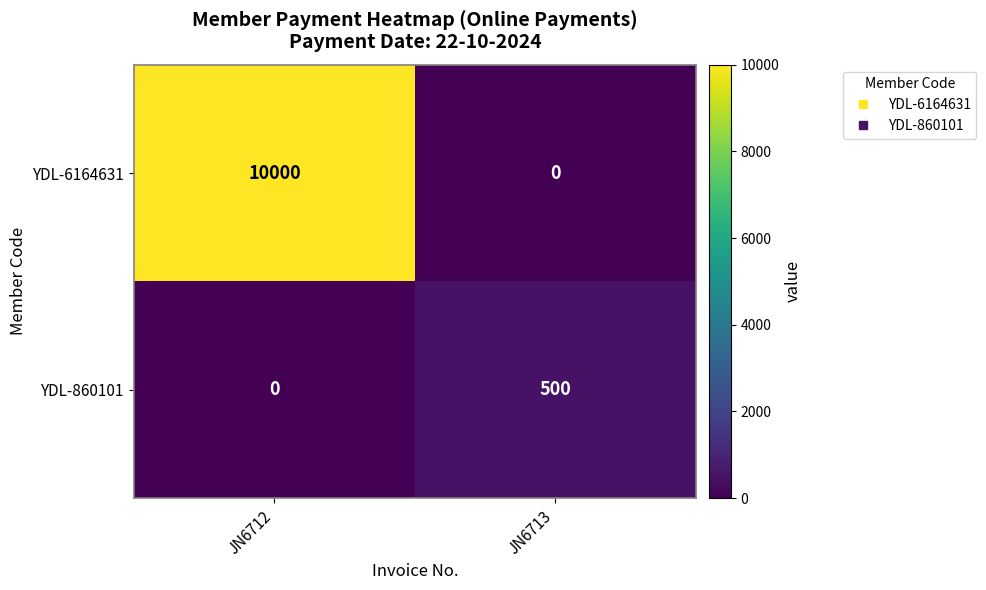

What is the total value across all series at JN6712?

10000